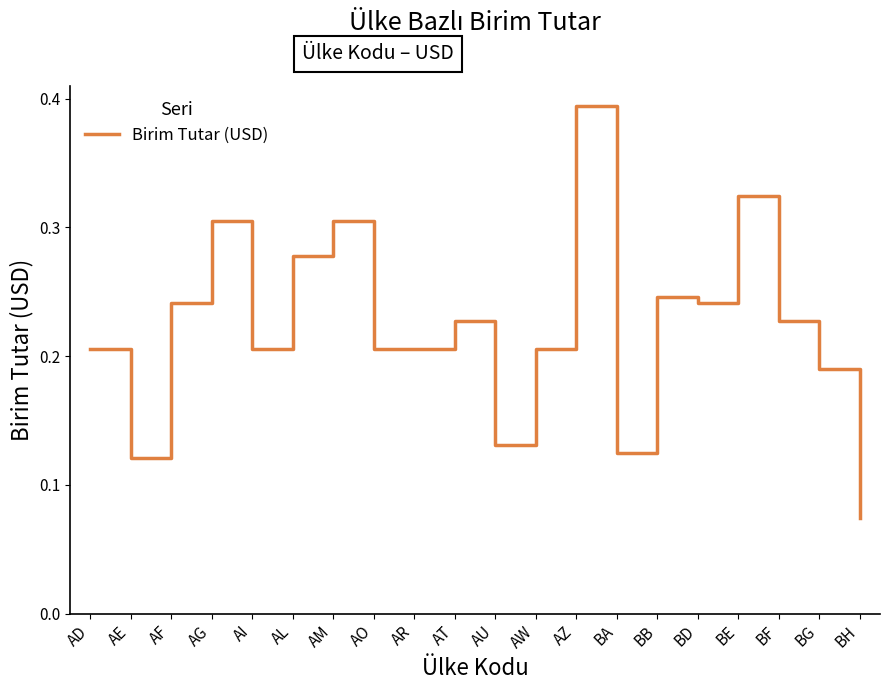

What position from the left is AR?

9